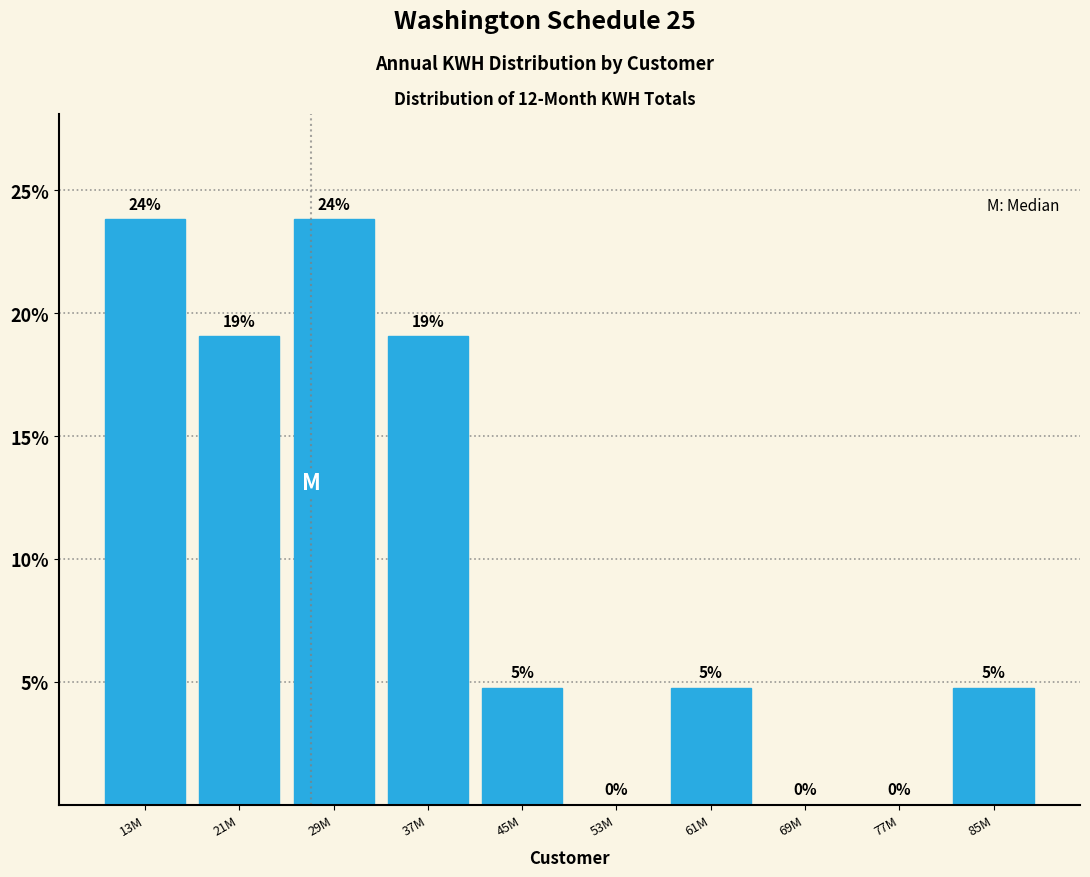

Read the value at 13M.

23.8